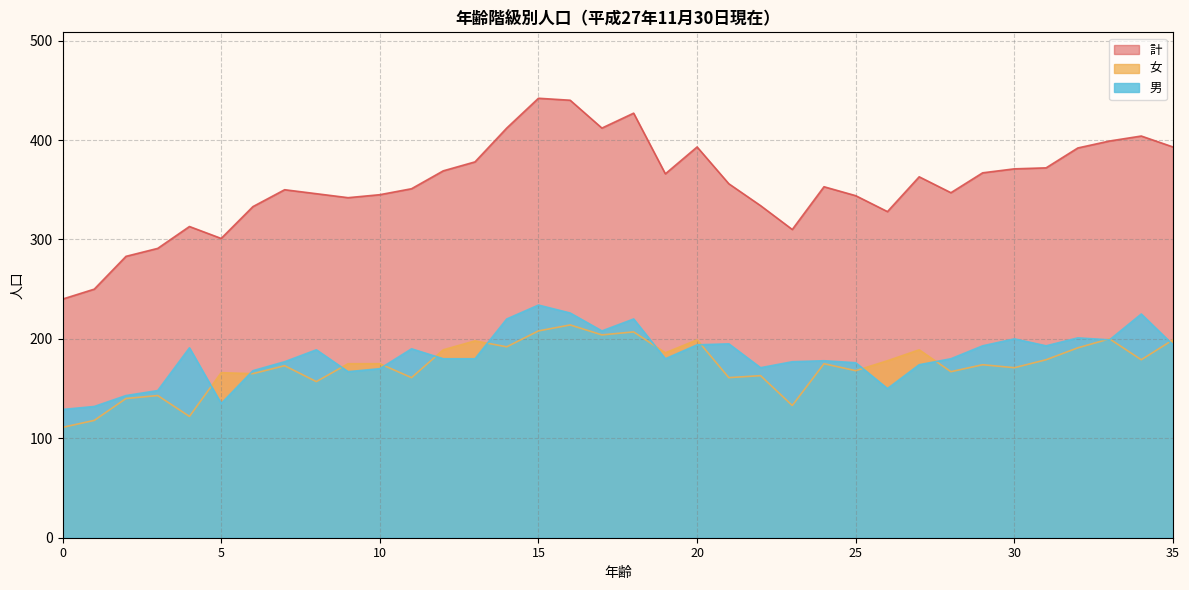

What is the value of the 計 point at the 31st from the left?

371